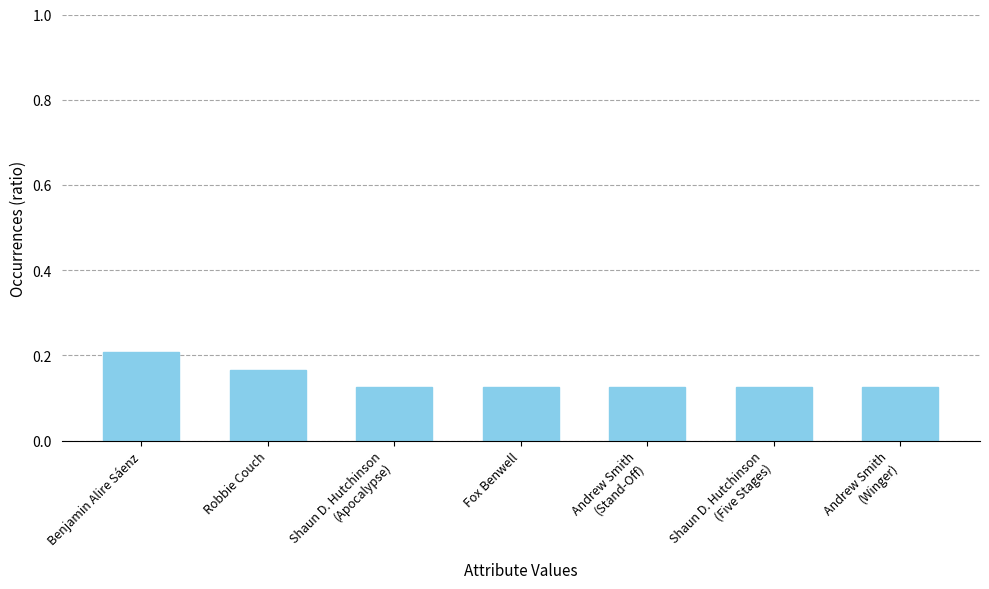

What is the label of the 7th bar from the right?

Benjamin Alire Sáenz